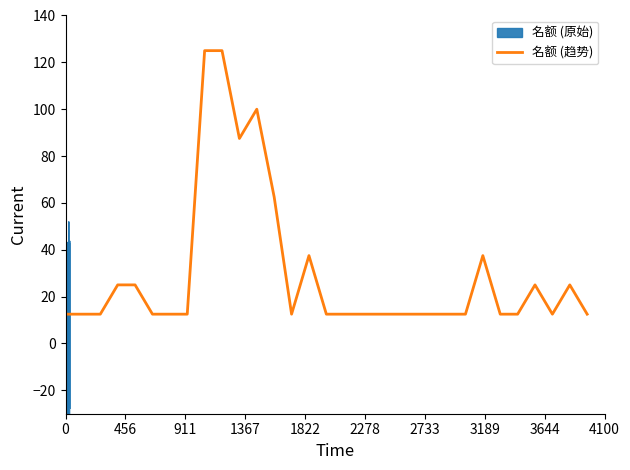

What is the average value?

29.8